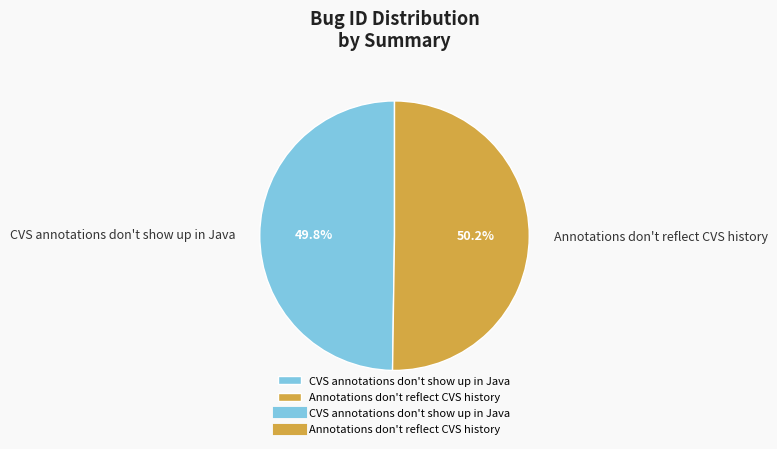

Approximately how many times larger is the value at Annotations don't reflect CVS history compared to CVS annotations don't show up in Java?

1.0